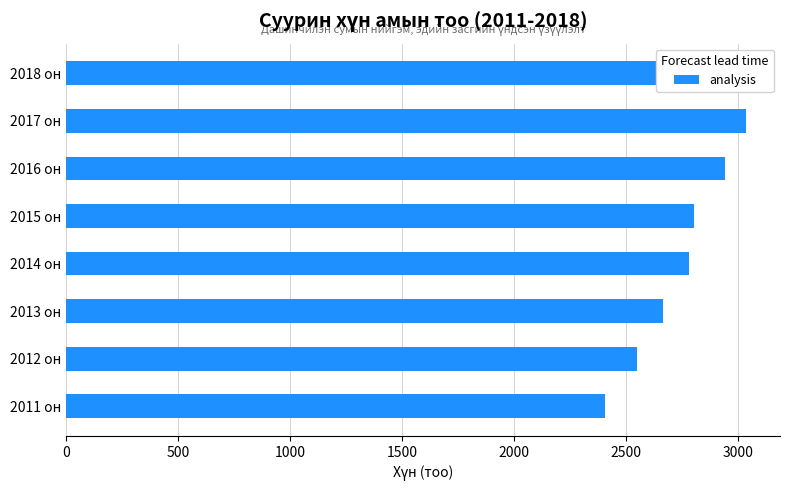

What is the average value?

2774